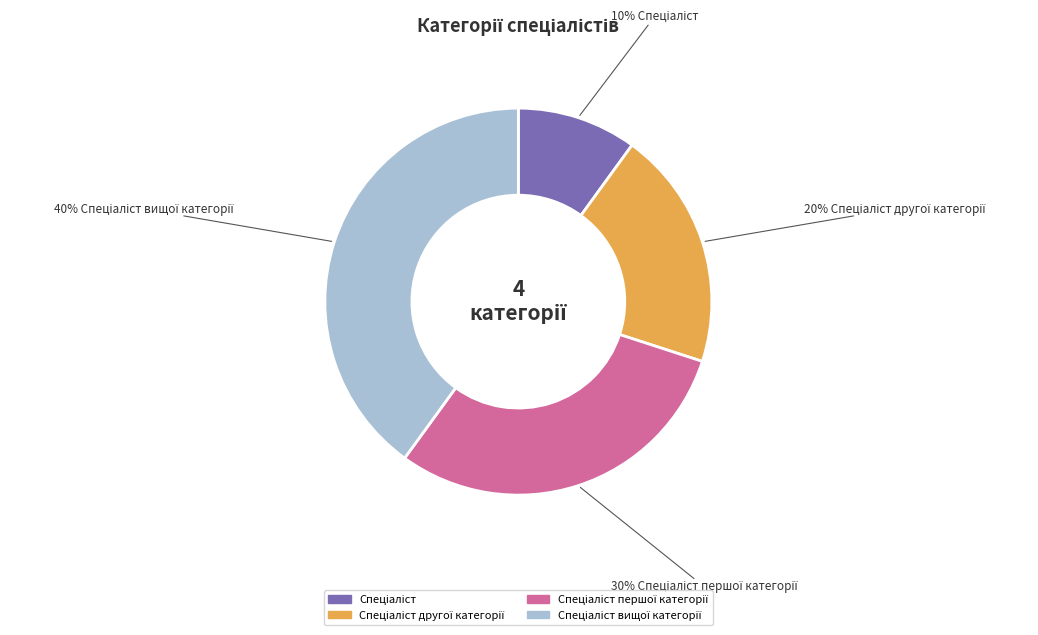

How many slices are in this pie chart?

4